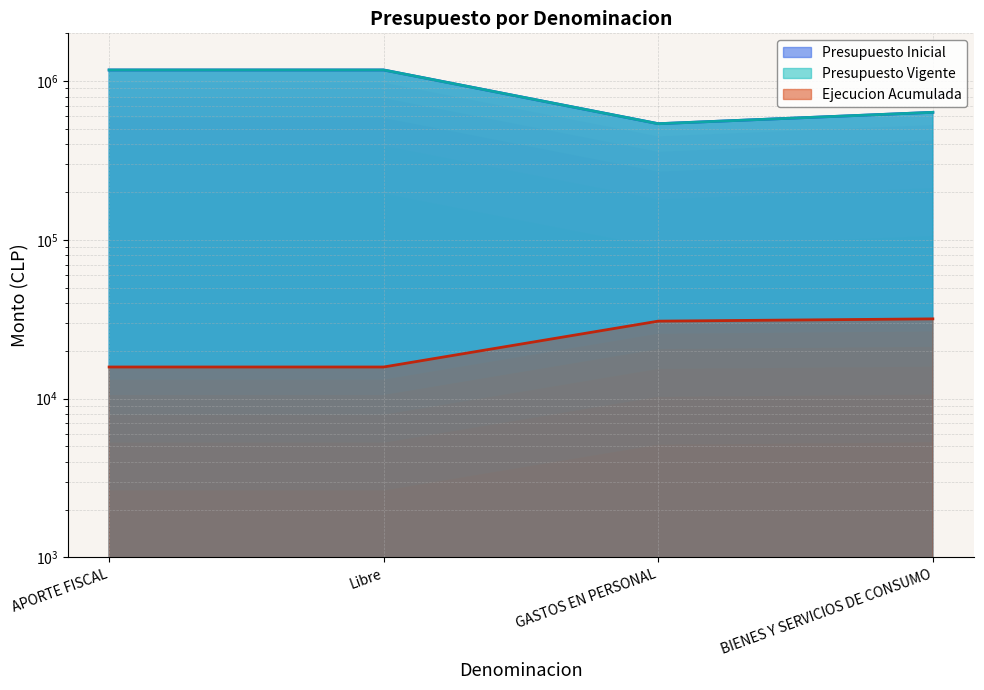

What is the lowest value of the Presupuesto Vigente series?

539398